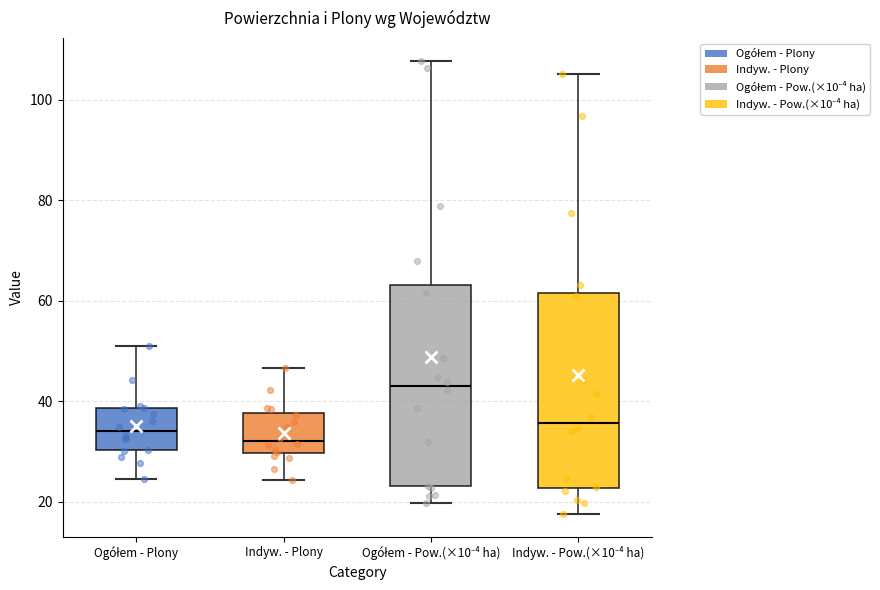

Reading left to right, read every box against the y-axis: the position of its median line, the range the box covers, and the ends of its whiskers. The values are not printed on the chart, so give them approximately, as read against the axis.

Ogółem - Plony: median 34, box 30 to 38, whiskers 24 to 50
Indyw. - Plony: median 32, box 30 to 38, whiskers 24 to 46
Ogółem - Pow.(×10⁻⁴ ha): median 44, box 22 to 64, whiskers 20 to 108
Indyw. - Pow.(×10⁻⁴ ha): median 36, box 22 to 62, whiskers 18 to 106